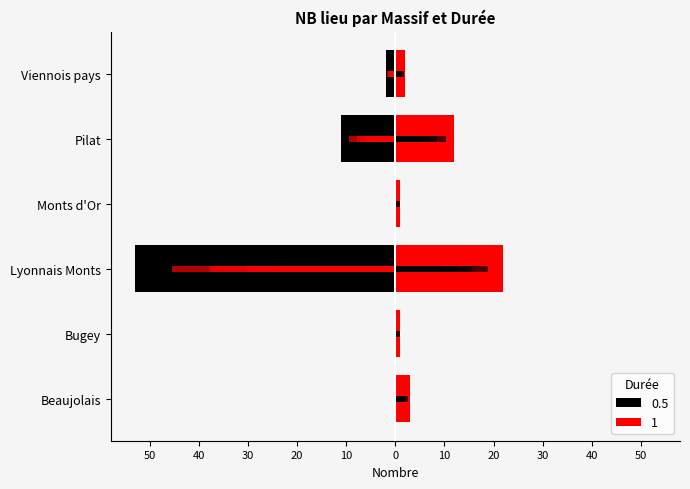

How many groups of bars are there?

6